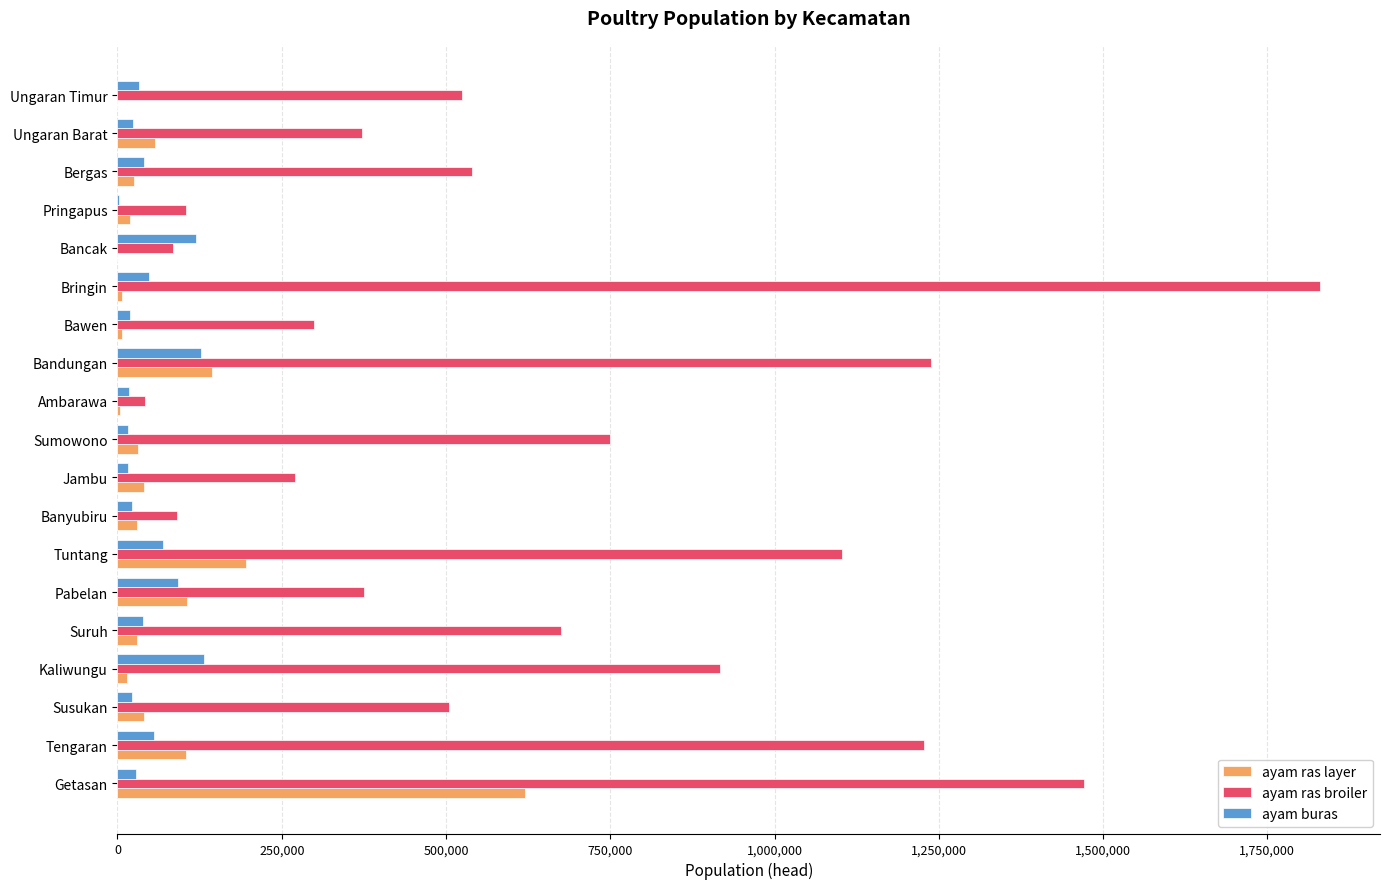

At which category is the sum across all series the highest?

Getasan